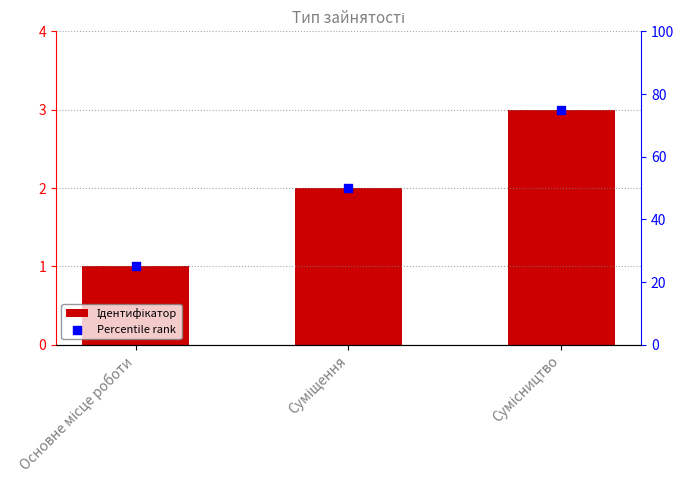

What are all the series names shown in the legend?

Ідентифікатор, Percentile rank